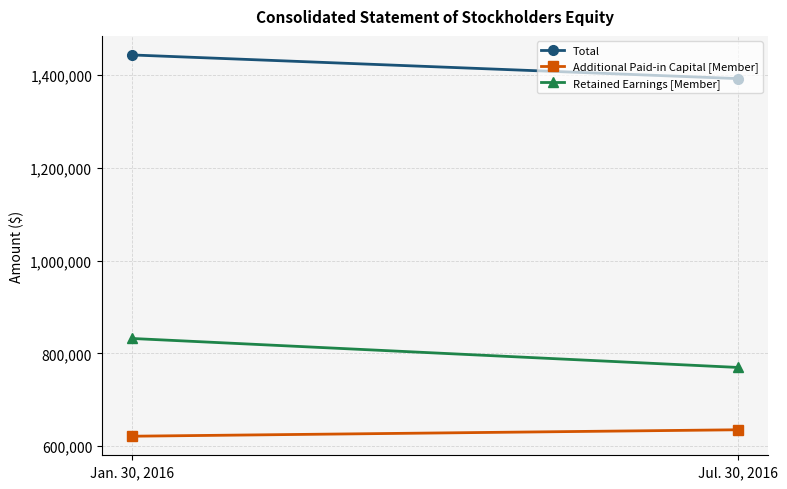

Count the number of data series in this chart.

3